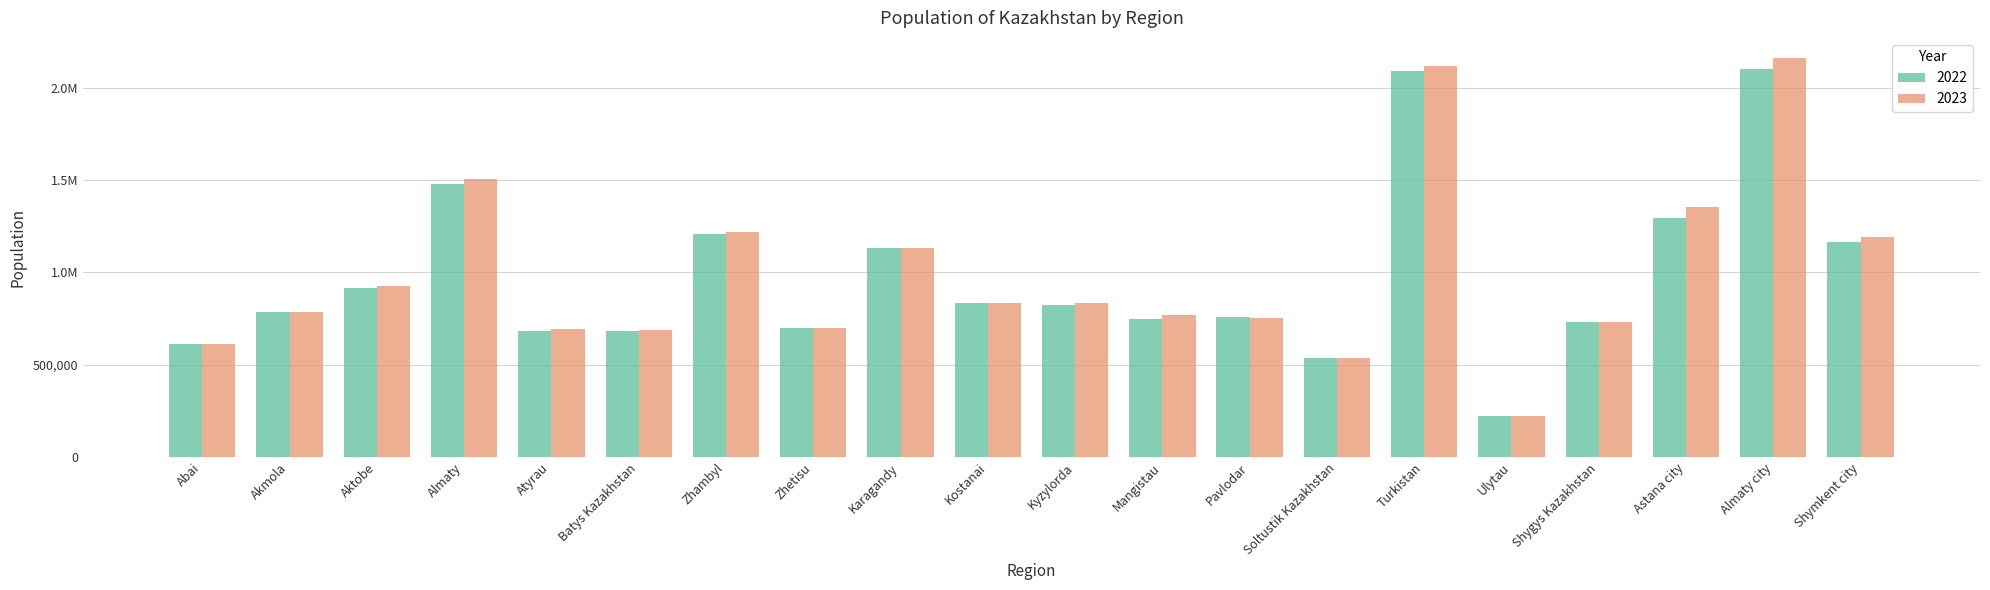

Which series has the largest range (max minus min)?

2023